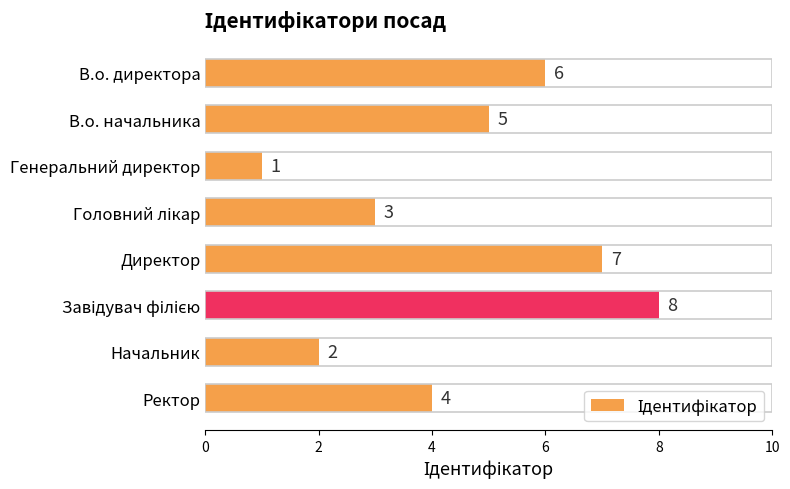

Where is the data nearest to the value 4?

Ректор